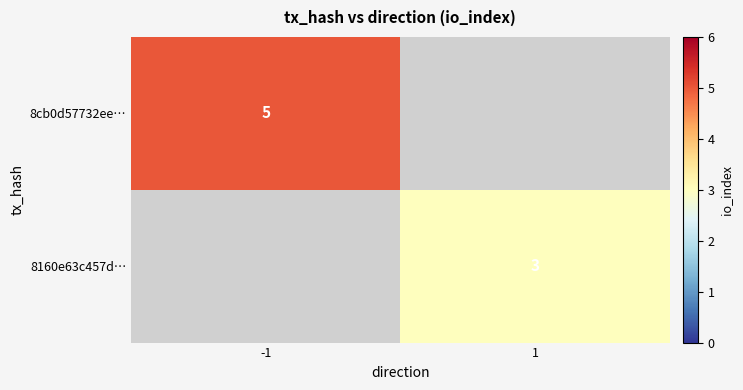

True or false: 8160e63c457d… has a value of 1 at 1.

False